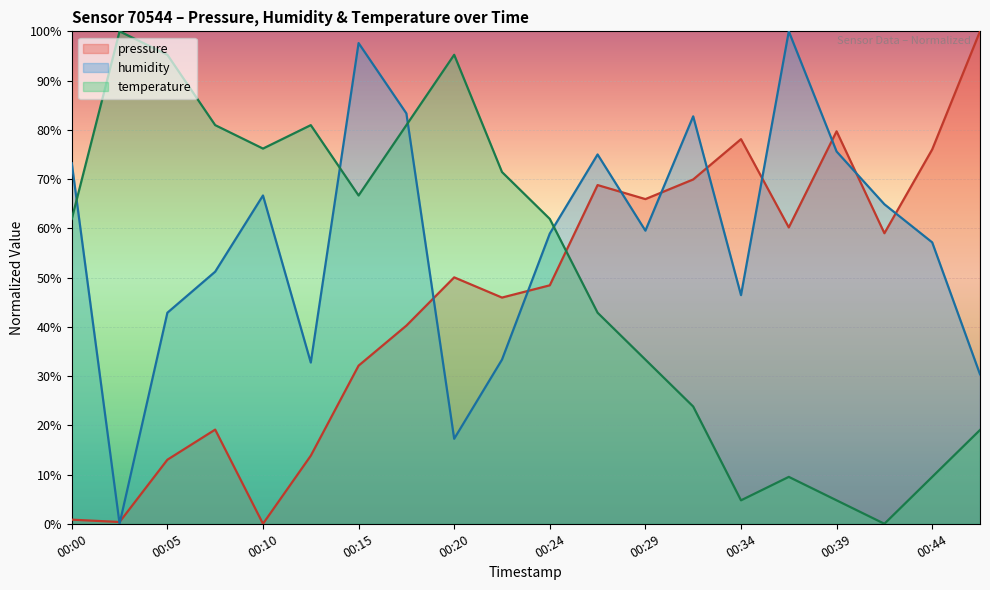

Does the chart display data point markers on the line(s)?

No